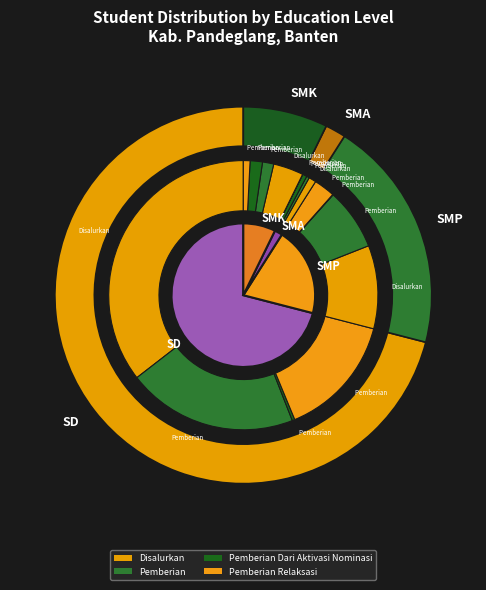

Which slice represents more than half of the pie?

SD